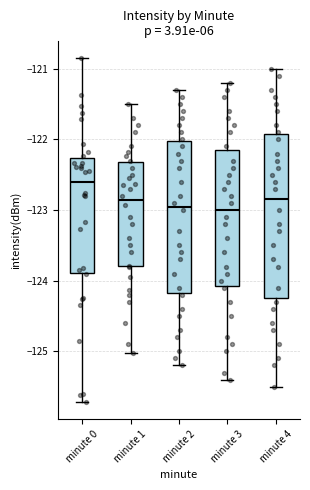

Which box has the highest median line?

minute 0